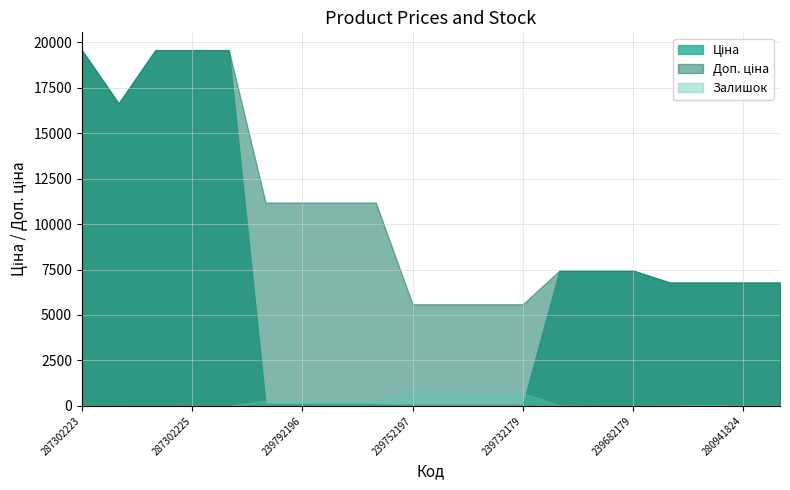

Which category has the highest value across all series?

287302223